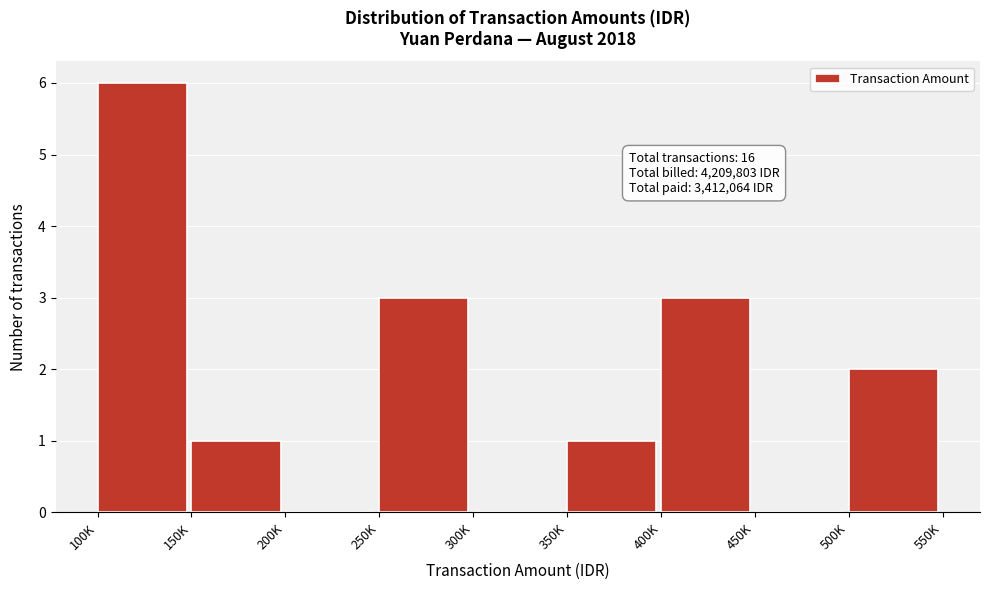

Reading right to left, list all the values displayed in this chart.

500K=2	450K=0	400K=3	350K=1	300K=0	250K=3	200K=0	150K=1	100K=6